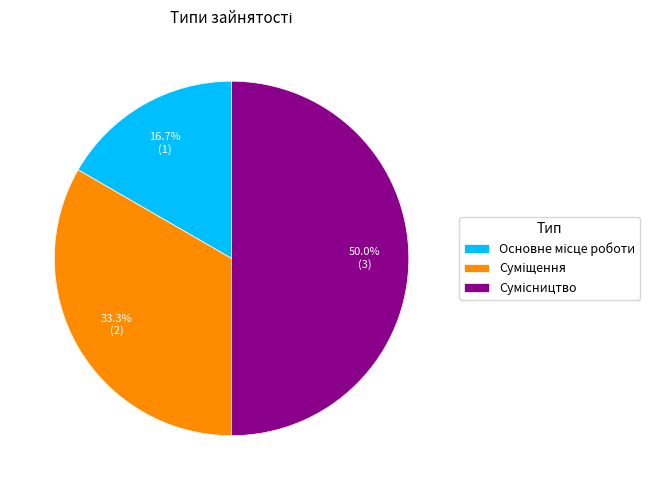

How many segments does this pie chart have?

3